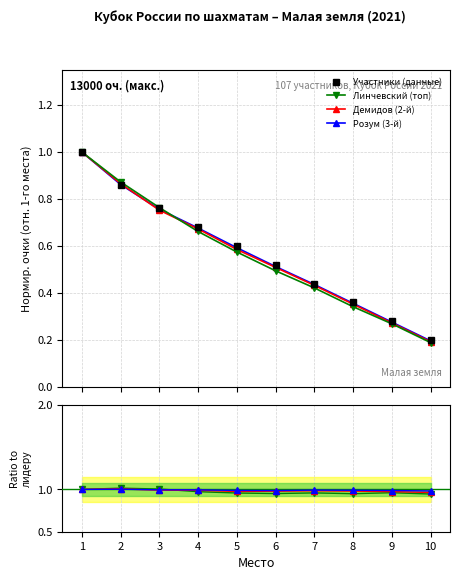

What is the difference between the second highest and second lowest values?

0.6